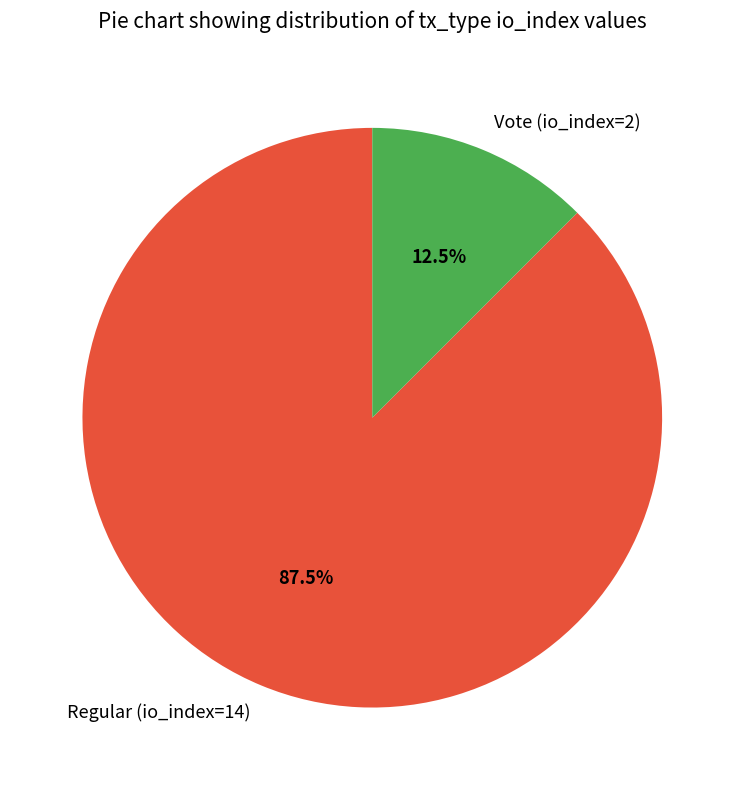

Is there any slice that represents more than half of the pie?

Yes